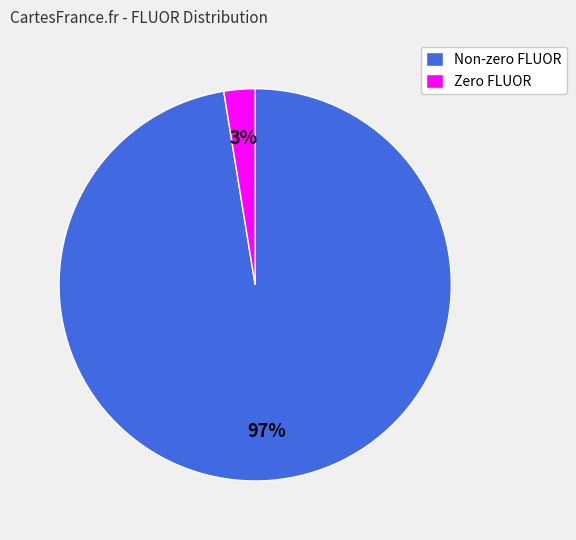

Count the number of slices in the pie.

2